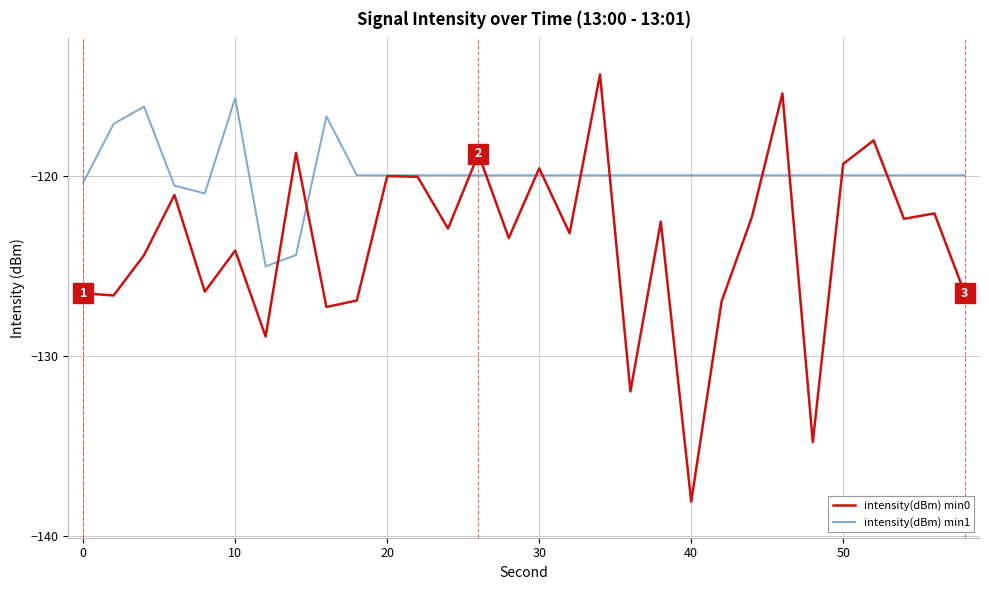

Which series has the widest spread of values?

intensity(dBm) min0